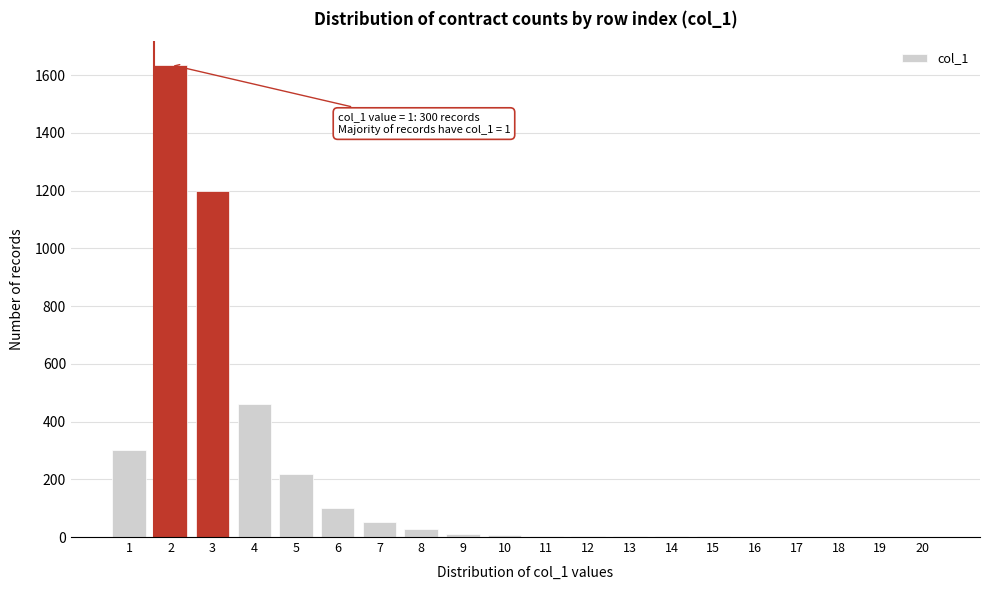

What is the maximum value shown in the chart?

1636